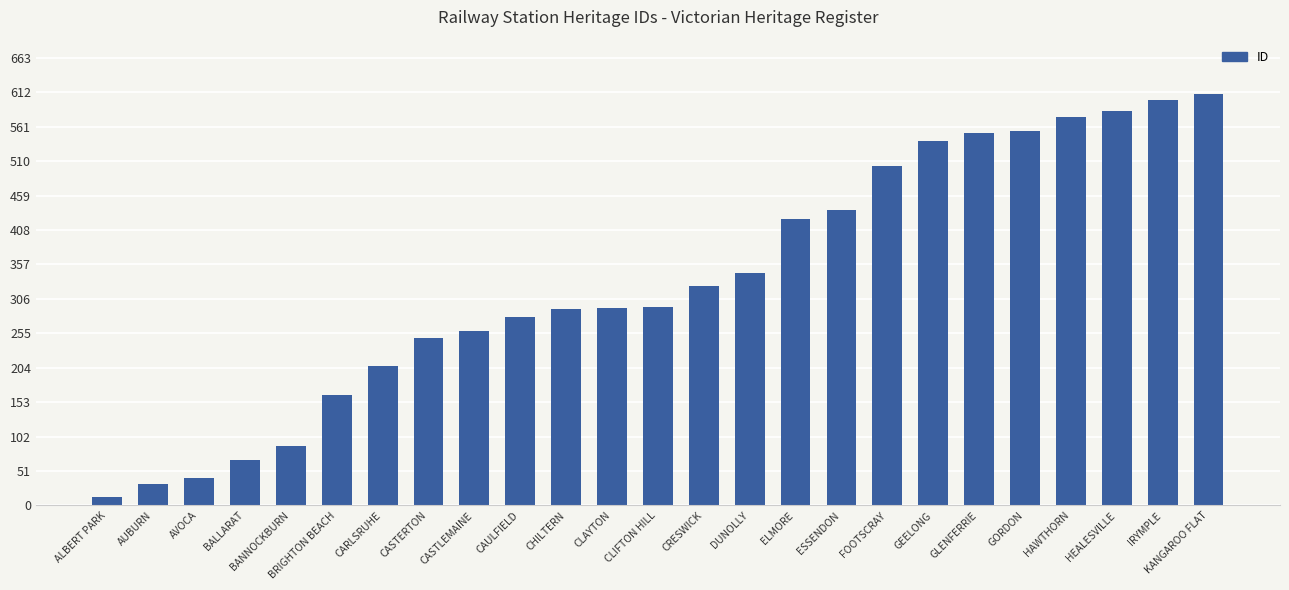

Approximately how many times larger is the value at HEALESVILLE compared to DUNOLLY?

1.7